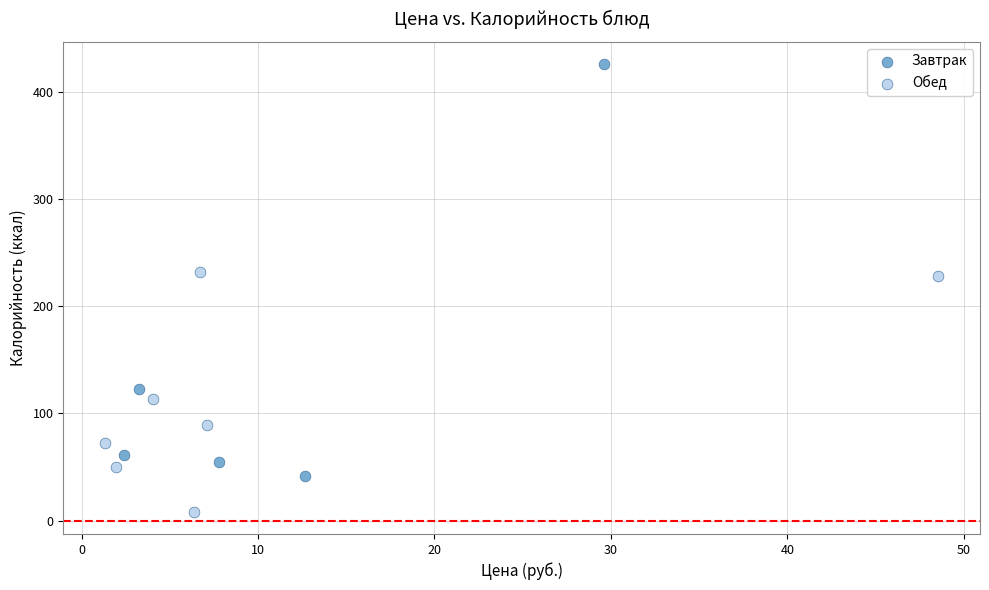

Which series reaches the minimum Y coordinate?

Обед